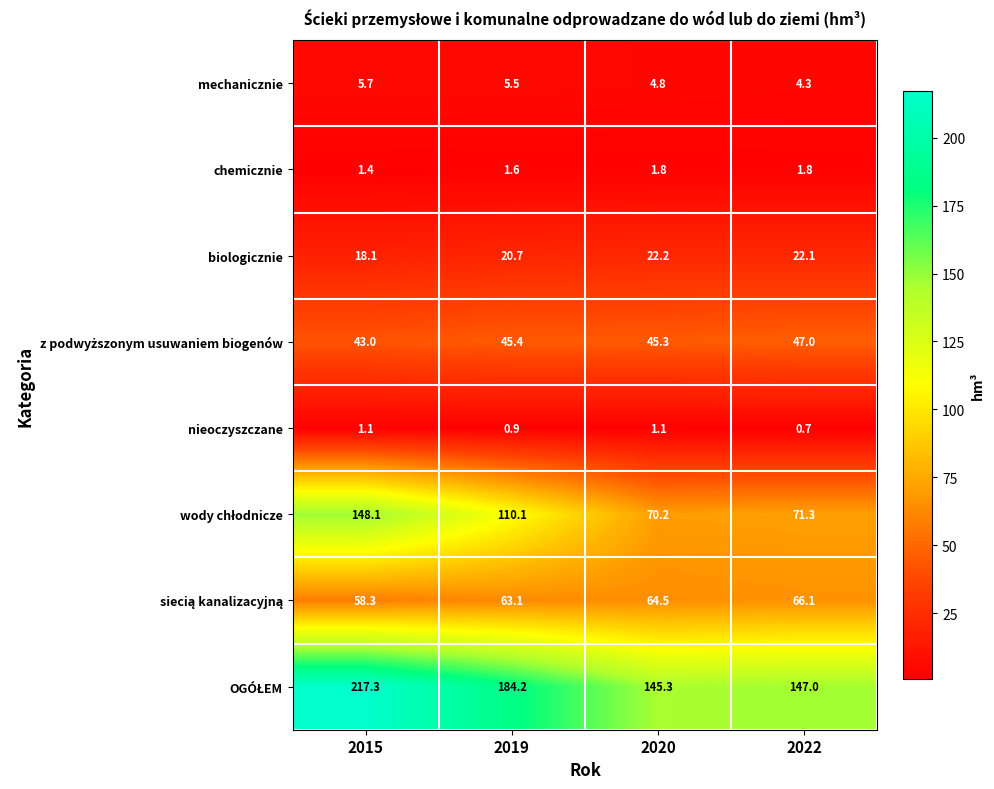

What is the difference between the highest and lowest values at 2019?

183.3